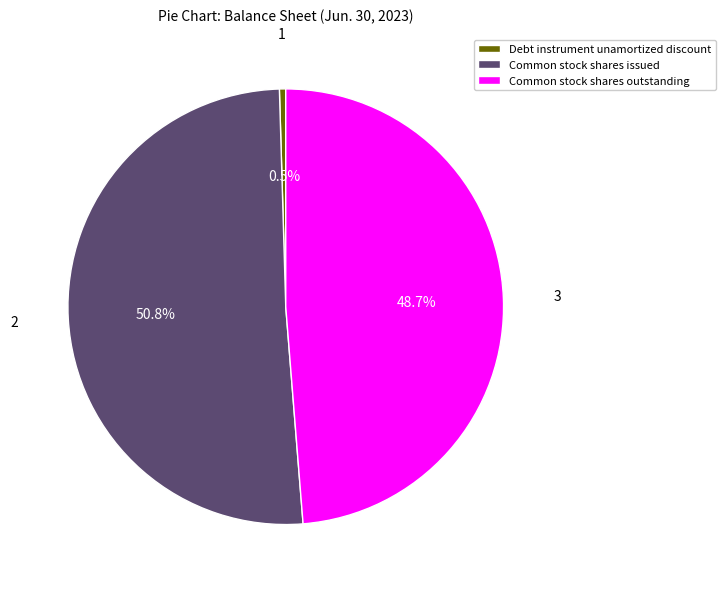

The Common stock shares outstanding slice represents 49% of the pie. True or false?

True